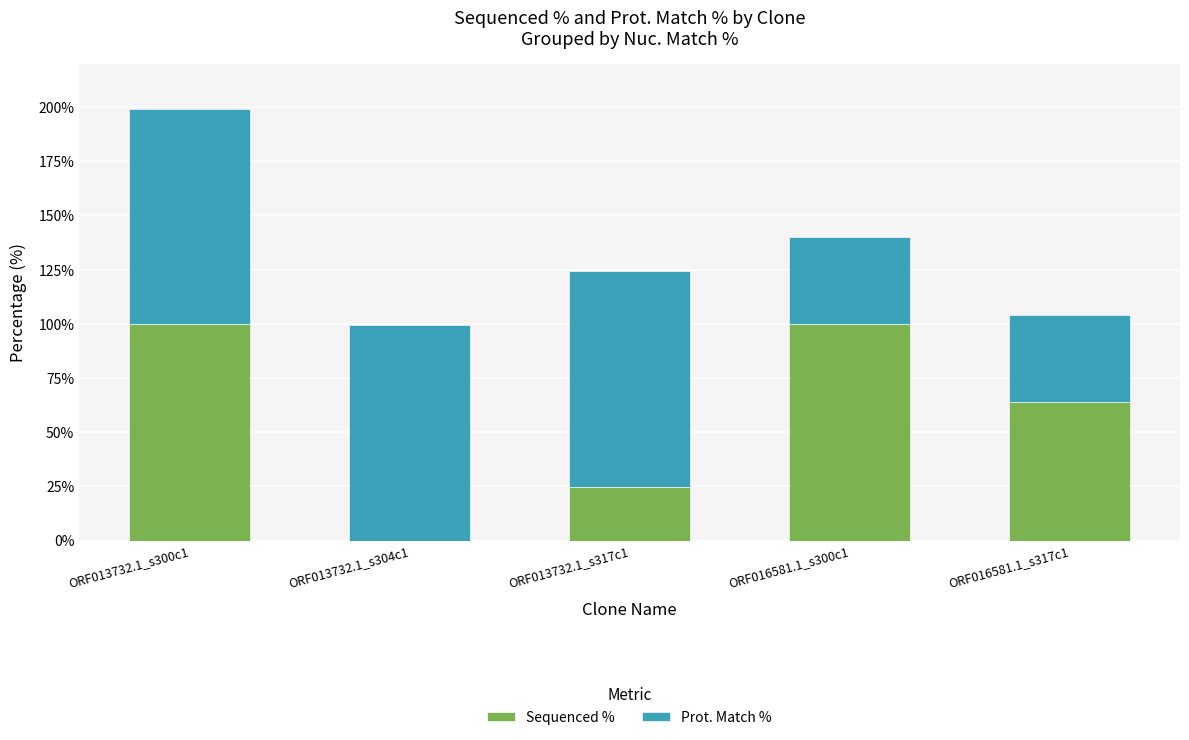

What is the highest value of the Sequenced % series?

100.0